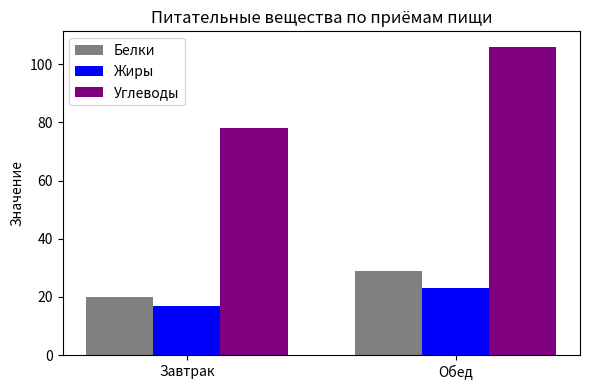

The Углеводы series shows 154.4 at Обед. True or false?

False